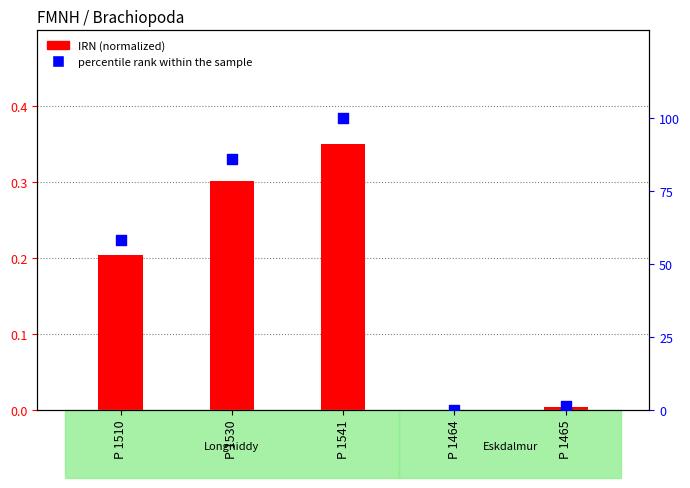

Is the value of IRN (normalized) at P 1510 greater than the value of percentile rank within the sample at P 1530?

No